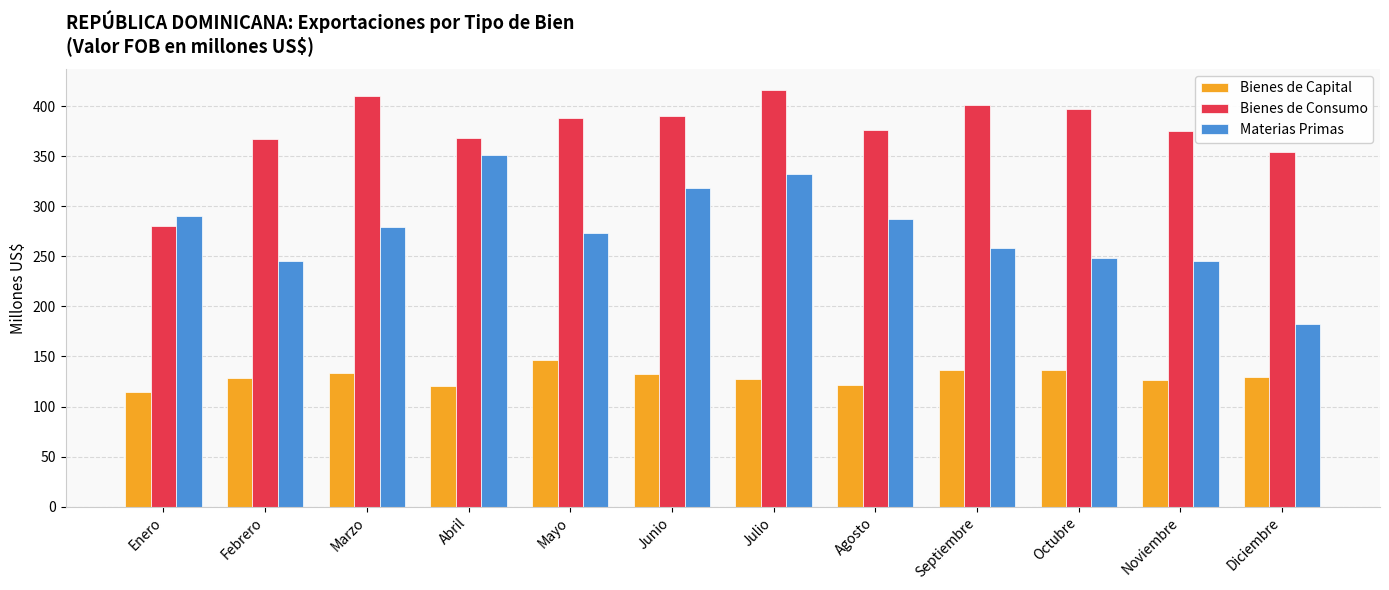

Is the value of Materias Primas at Enero greater than the value of Bienes de Capital at Julio?

Yes